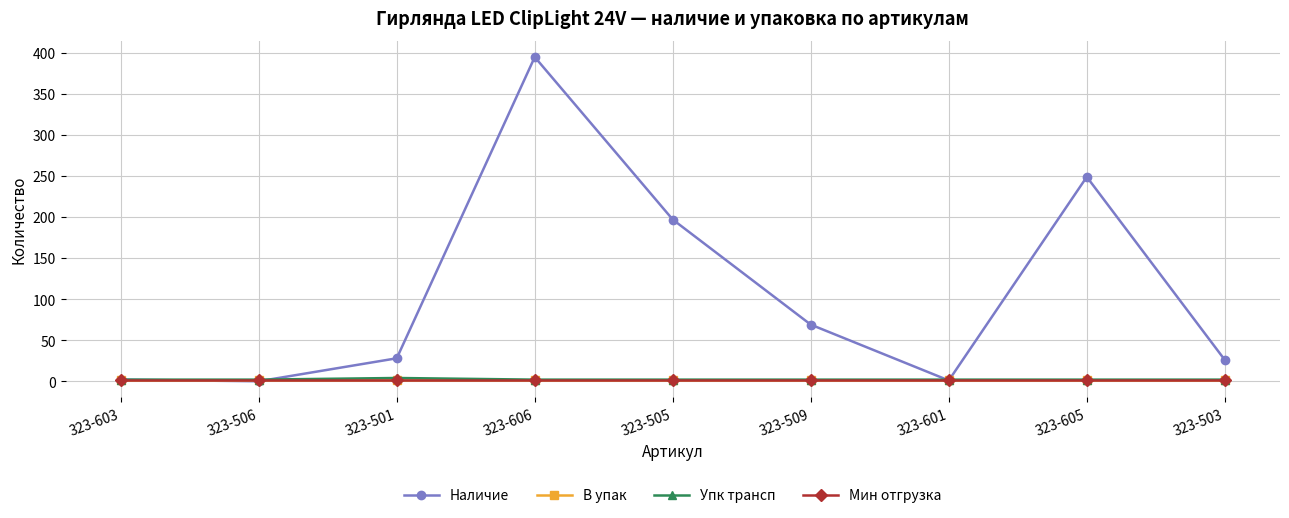

Is this an area chart (filled region under the line)?

No